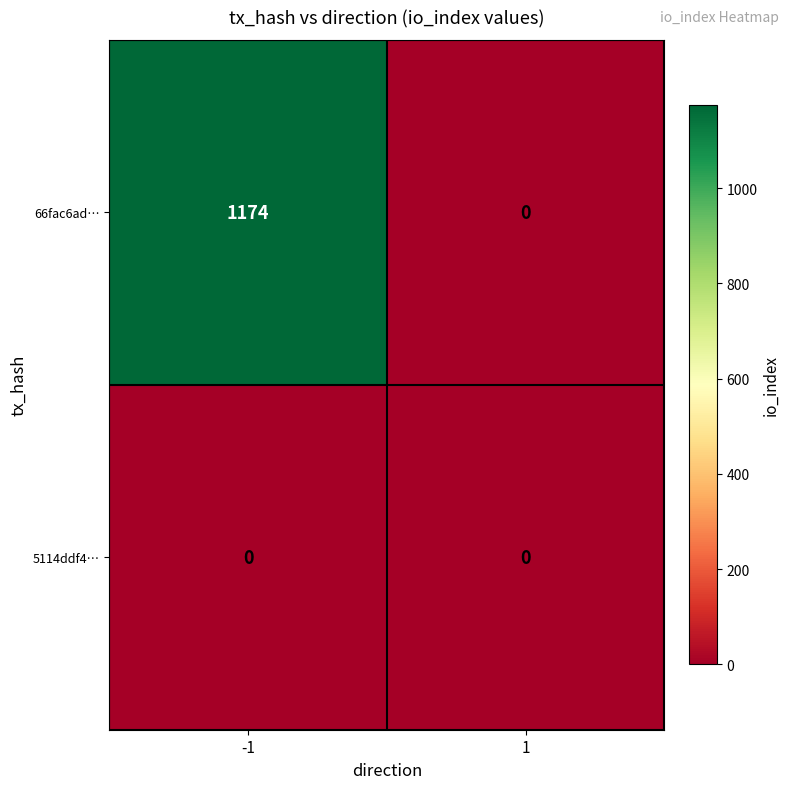

Which series has the widest spread of values?

66fac6ad…